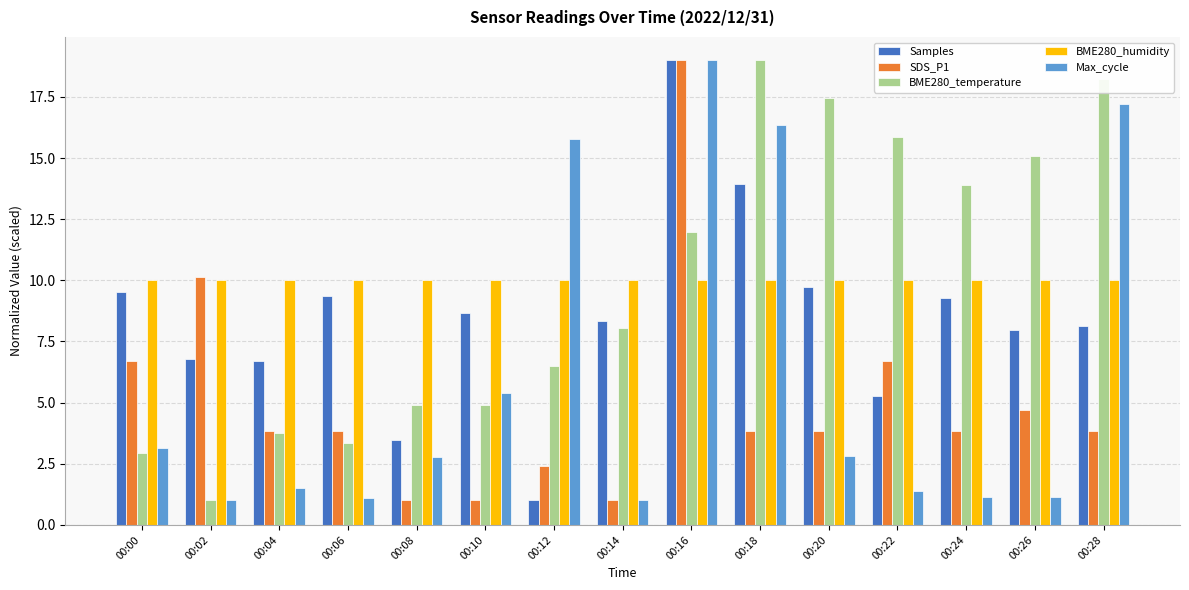

At which label is Max_cycle closest to 10?

00:10